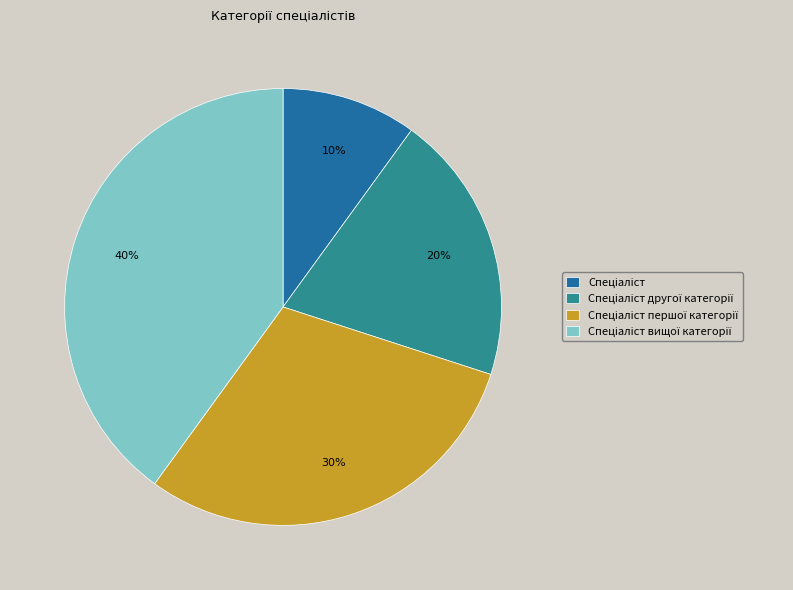

To the nearest percent, what is the average slice percentage?

25%